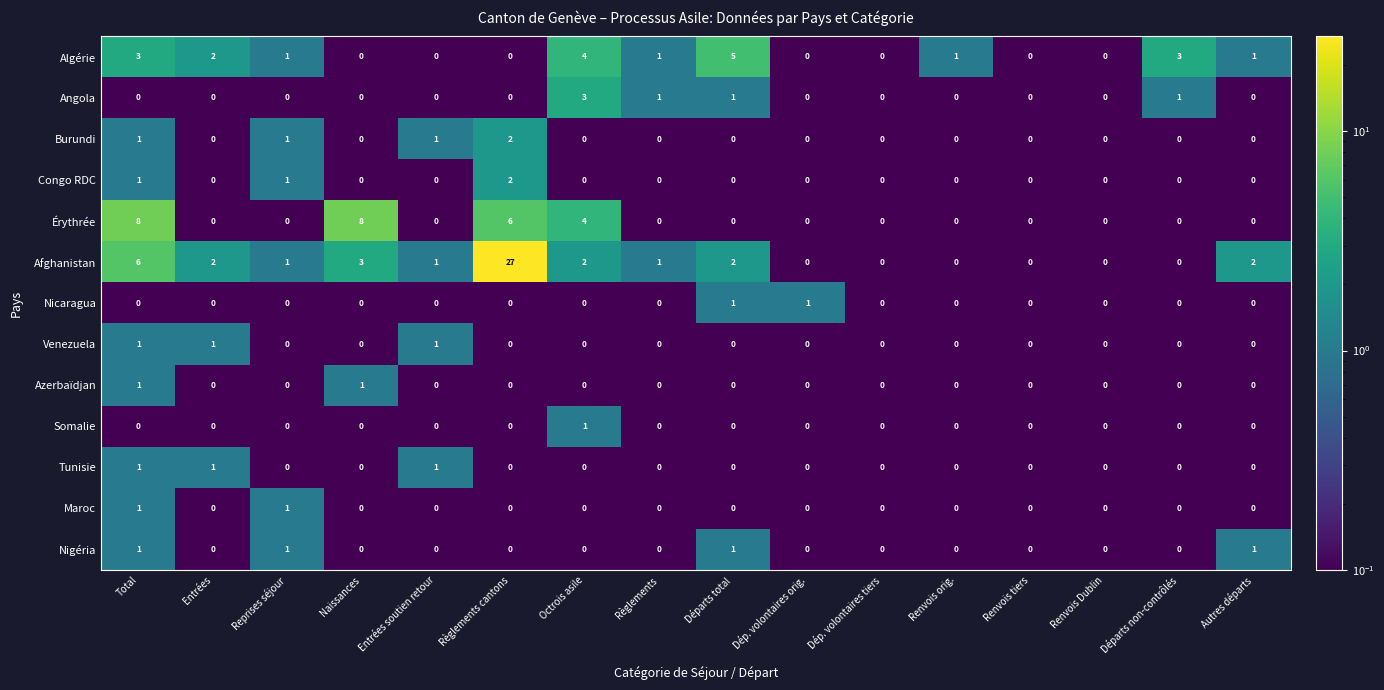

What is the smallest value displayed?

0